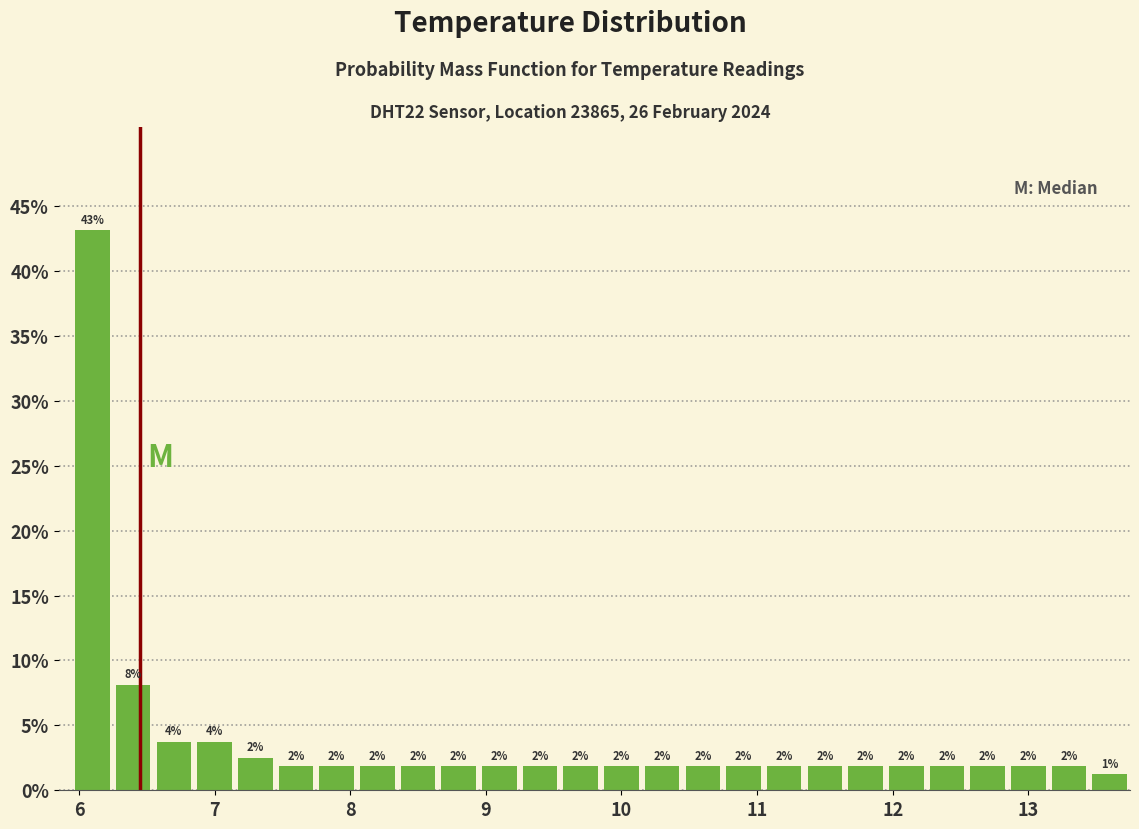

Read against the x-axis, roughly where is the centre of the tallest bar?

6.1